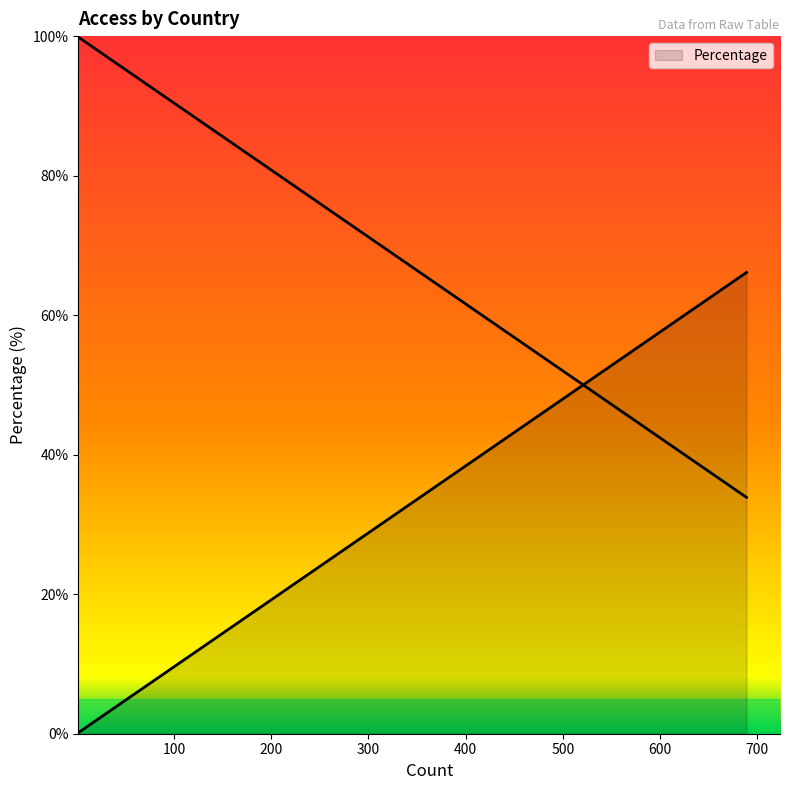

The value at China is 0.8. True or false?

False